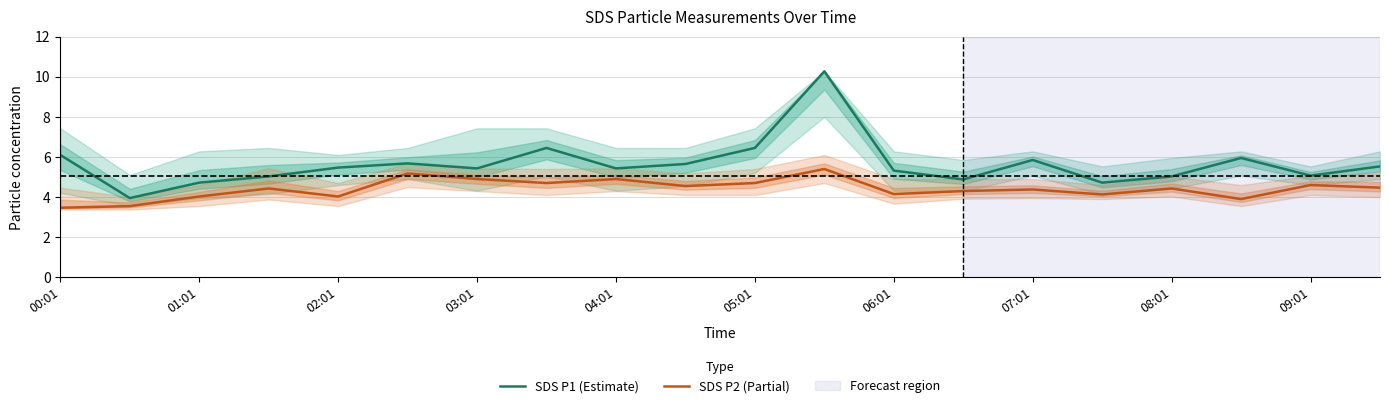

List the series in order of their peak value, lowest first.

SDS P2 (Partial), SDS P1 (Estimate)